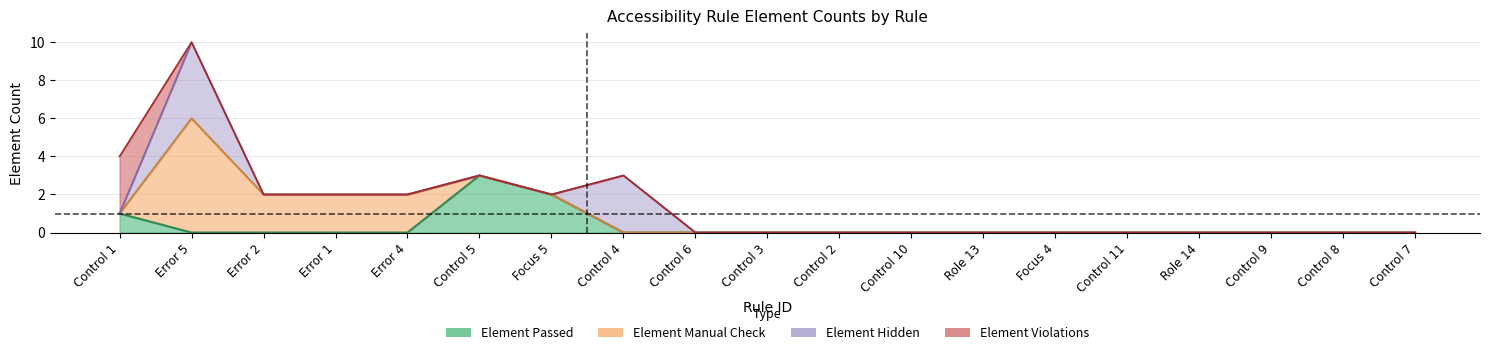

What position from the right is Control 5?

14